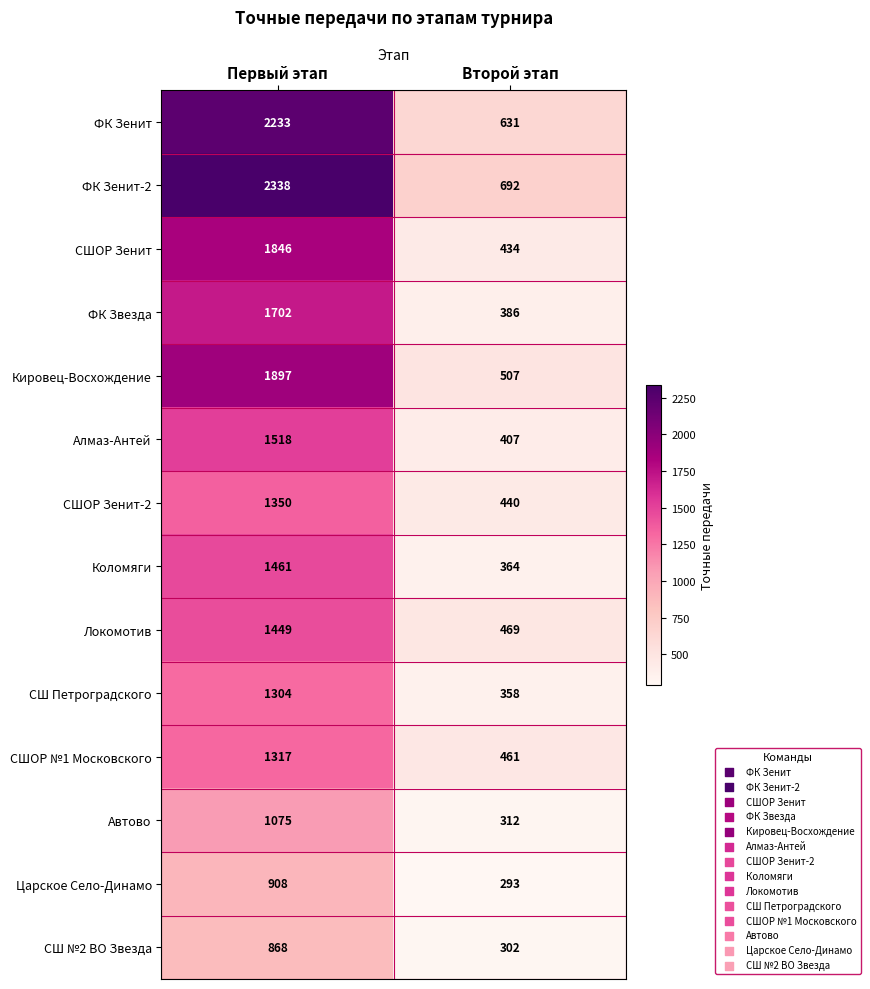

Count the number of categories in the chart.

2